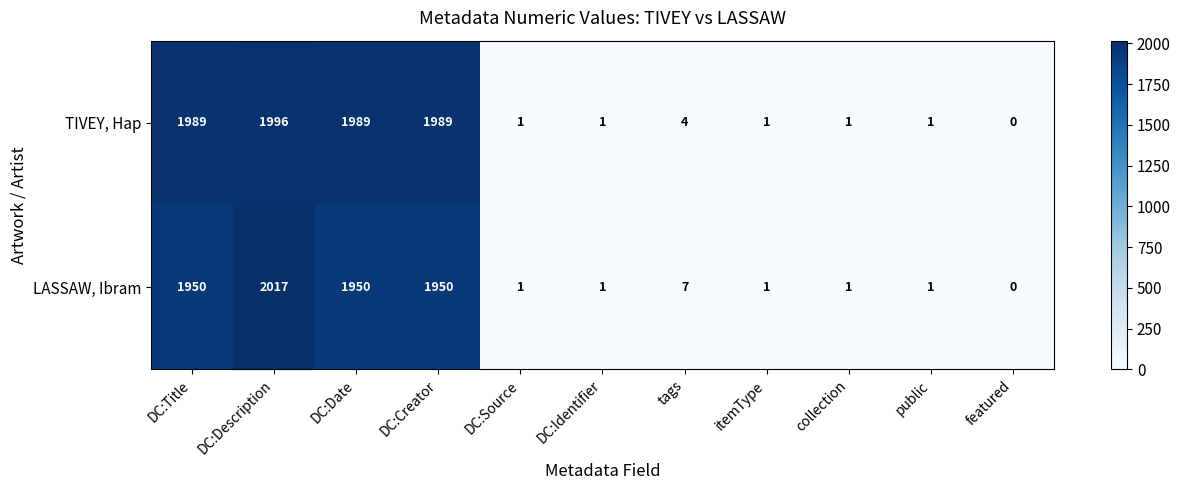

Rank the series by their maximum value, from highest to lowest.

LASSAW, Ibram, TIVEY, Hap